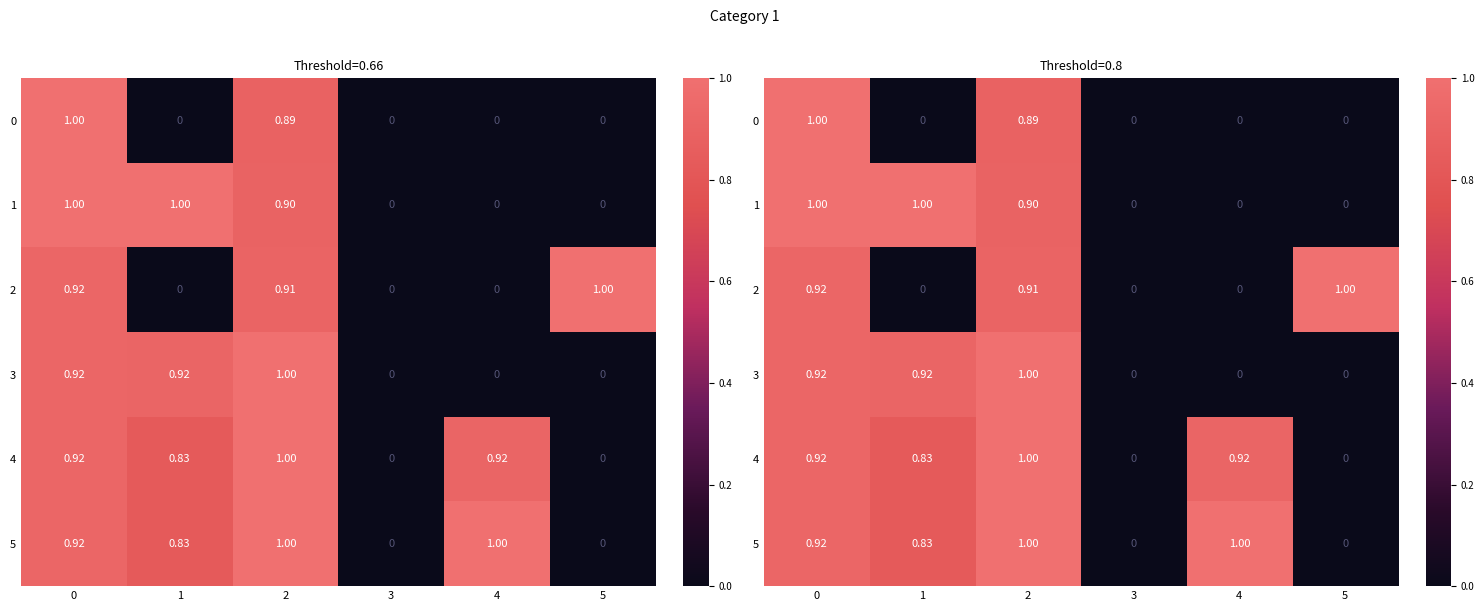

What is the approximate value of 4 at 1?

0.8